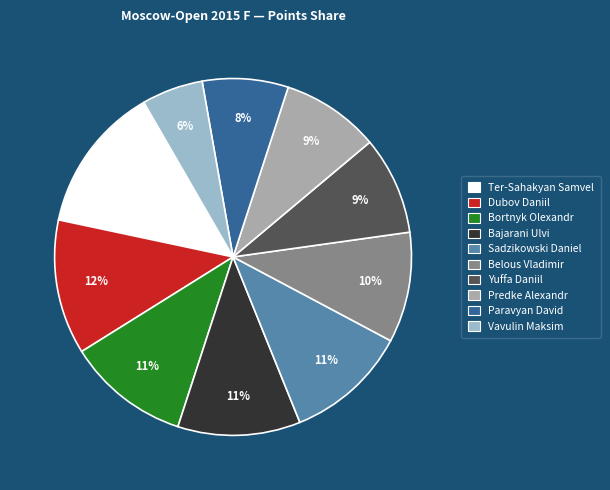

Is it true that Belous Vladimir is 10% of the pie?

True